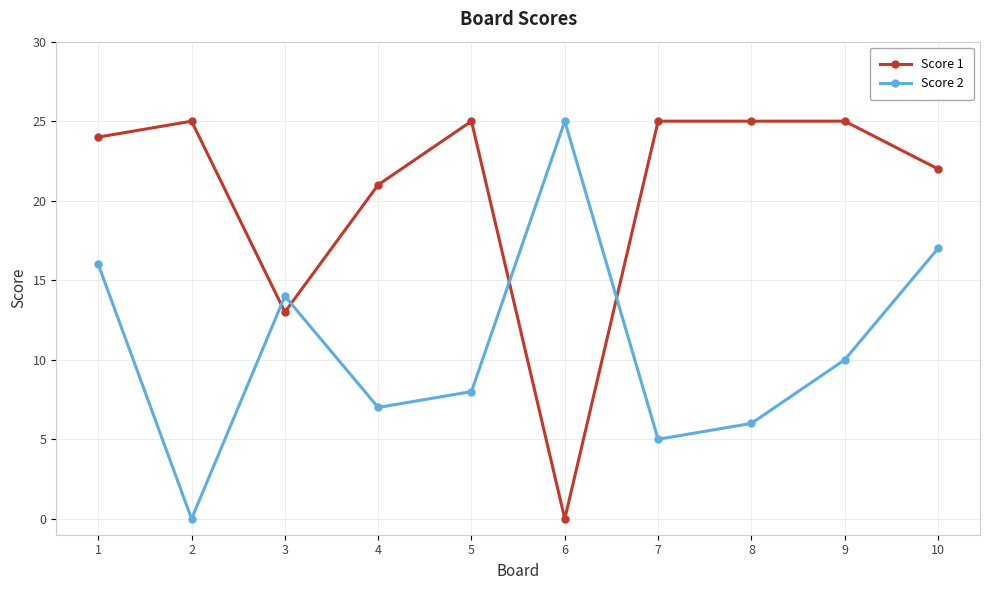

At which category does Score 1 reach its first local peak?

2